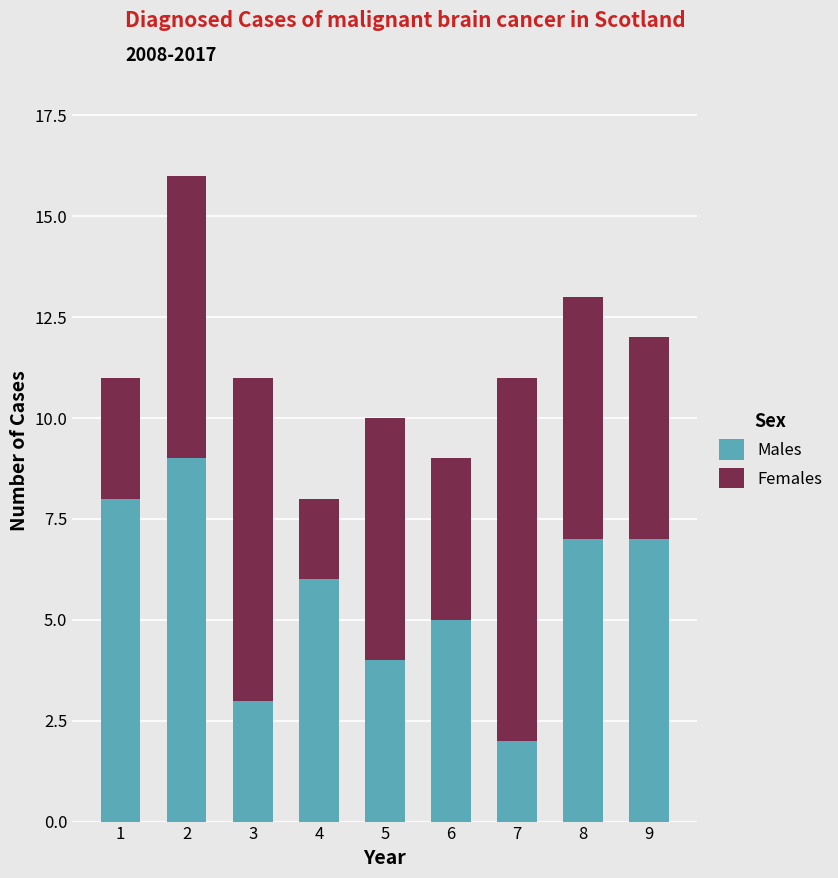

The Males series shows 3 at 7. True or false?

False